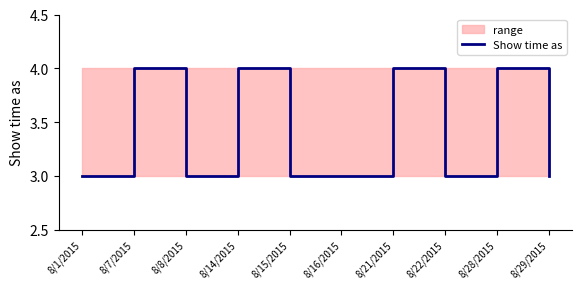

What is the label of the 5th point from the left?

8/15/2015